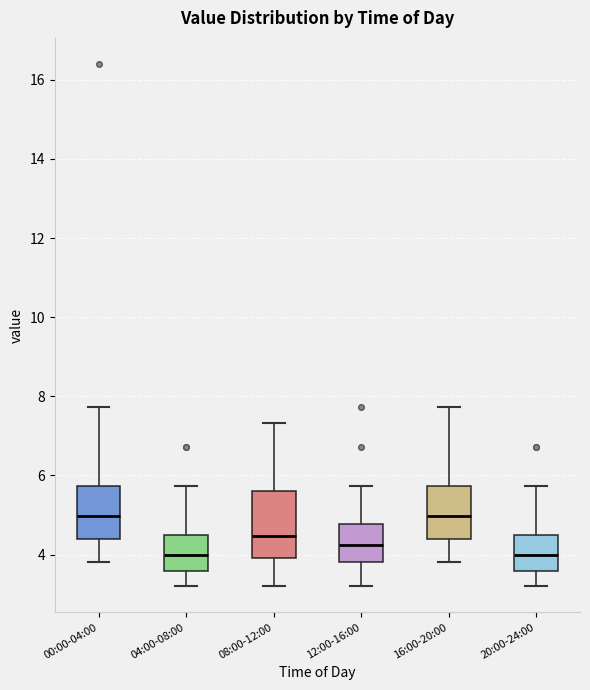

Reading left to right, read every box against the y-axis: the position of its median line, the range the box covers, and the ends of its whiskers. The values are not printed on the chart, so give them approximately, as read against the axis.

00:00-04:00: median 5.0, box 4.4 to 5.8, whiskers 3.8 to 7.8
04:00-08:00: median 4.0, box 3.6 to 4.6, whiskers 3.2 to 5.8
08:00-12:00: median 4.4, box 4.0 to 5.6, whiskers 3.2 to 7.4
12:00-16:00: median 4.2, box 3.8 to 4.8, whiskers 3.2 to 5.8
16:00-20:00: median 5.0, box 4.4 to 5.8, whiskers 3.8 to 7.8
20:00-24:00: median 4.0, box 3.6 to 4.6, whiskers 3.2 to 5.8